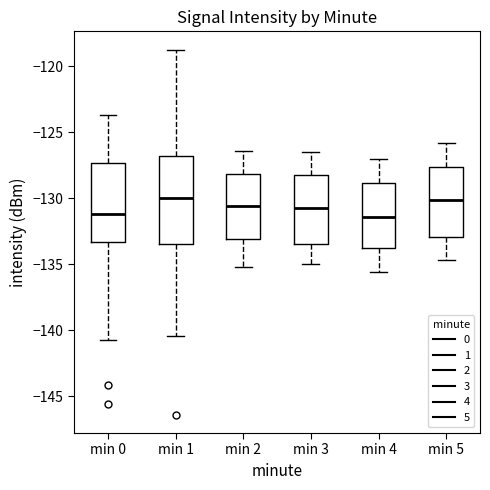

Which box is the tallest, from its lower edge to its upper edge?

min 1